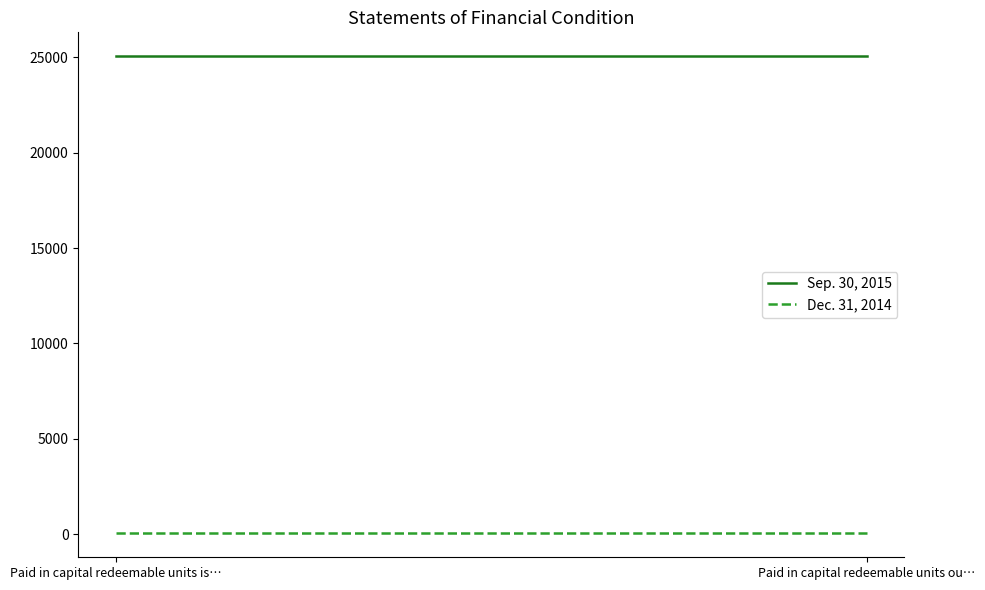

Where is Dec. 31, 2014 nearest to the value 50?

Paid in capital redeemable units is…